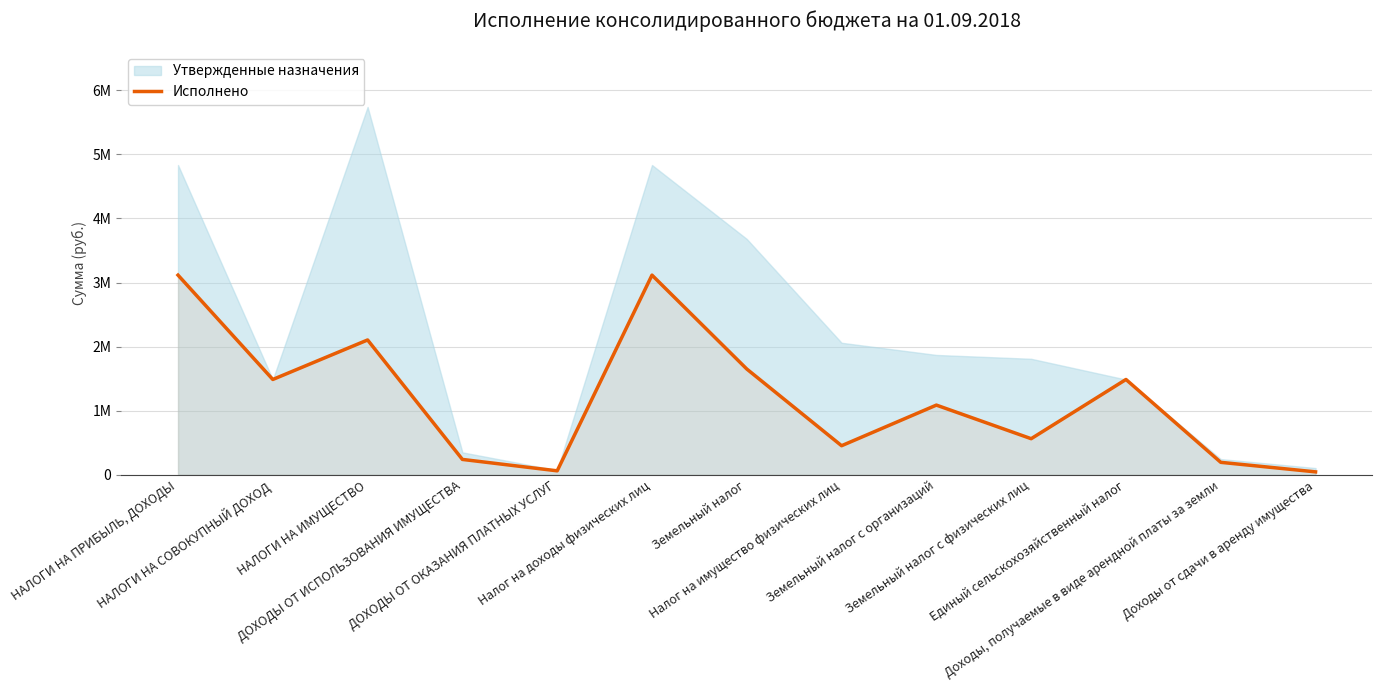

What is the average value?

1200420.7